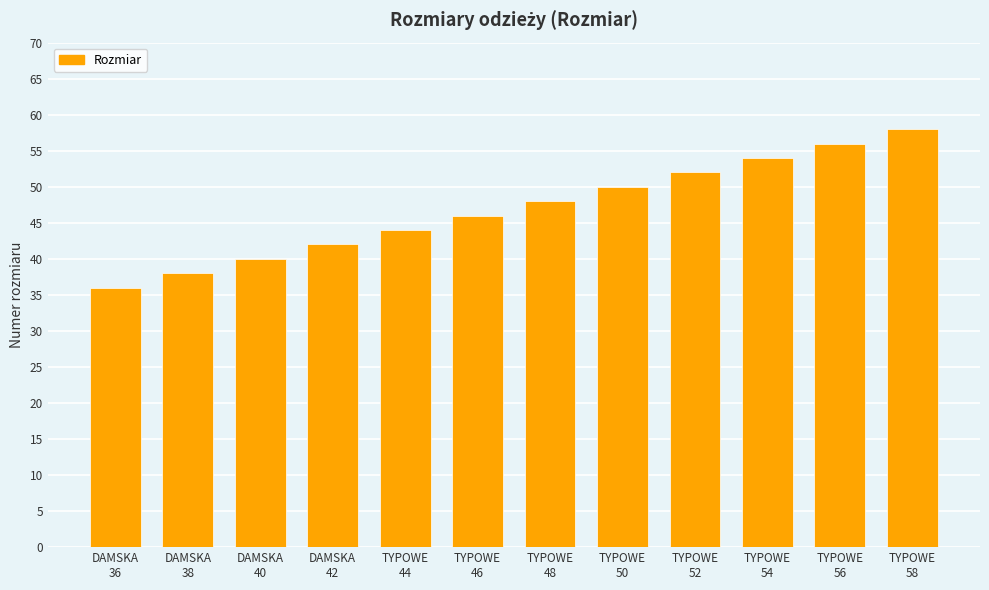

What is the label of the 10th bar from the right?

DAMSKA
40